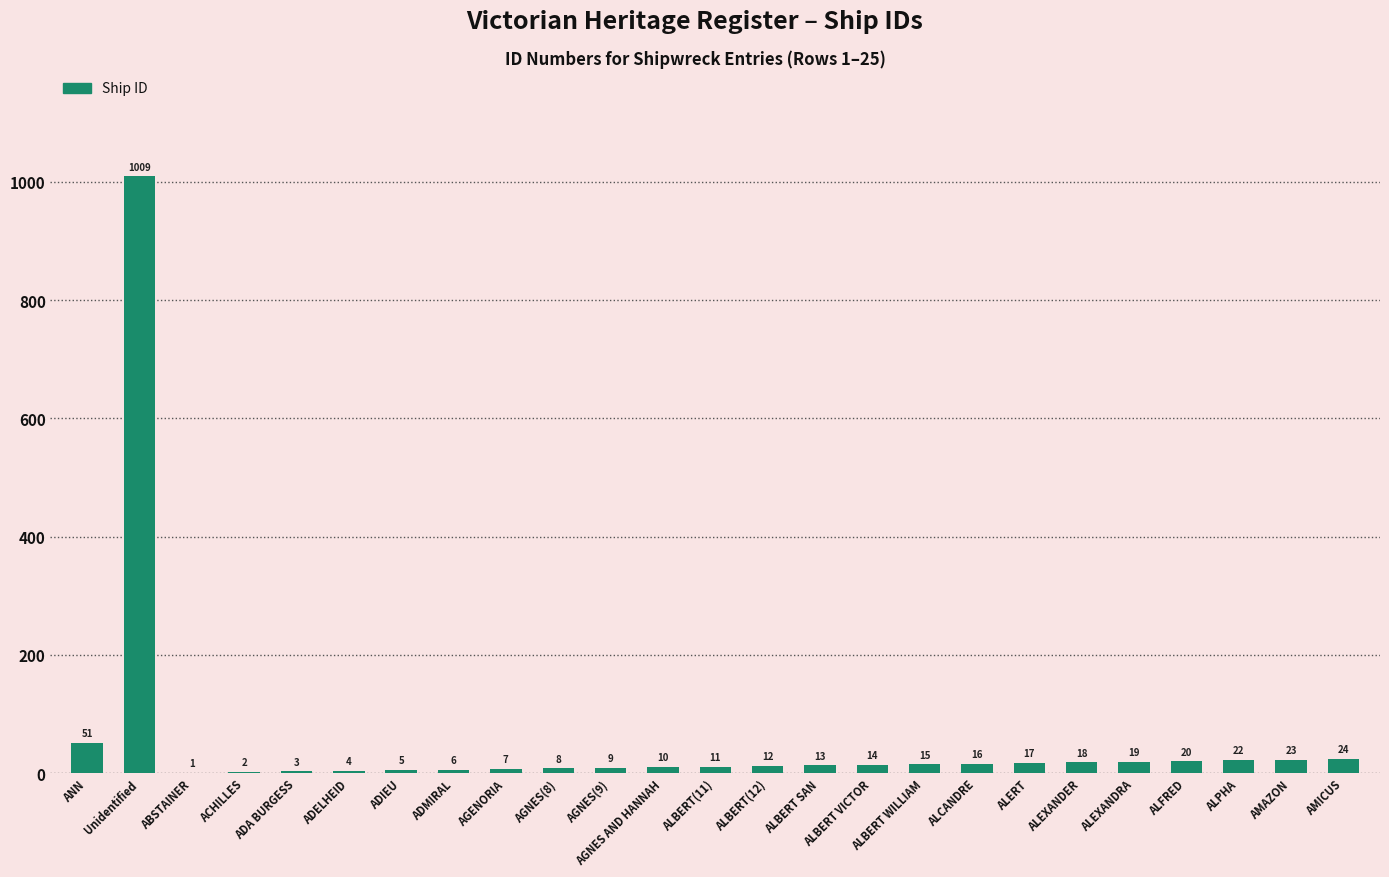

At which label does the data first exceed 13?

ANN